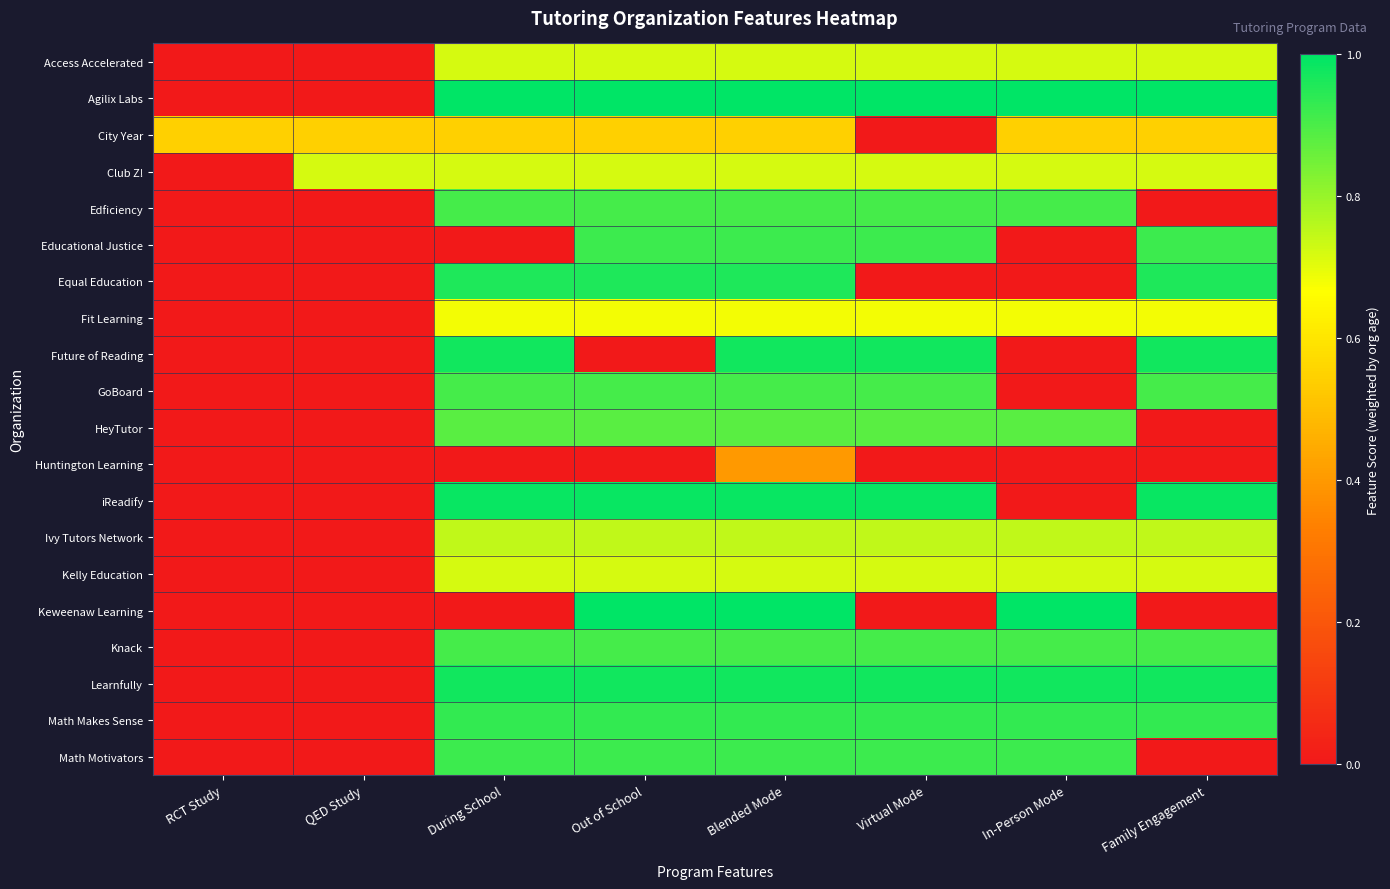

How many data points does each series have?

8